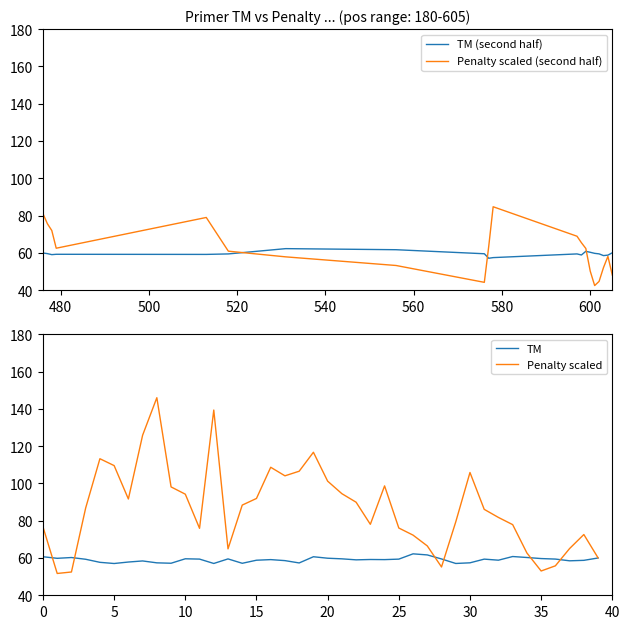

Is the value of PRIMER_RIGHT_0_TM at 600 greater than the value of pen at 25?

No